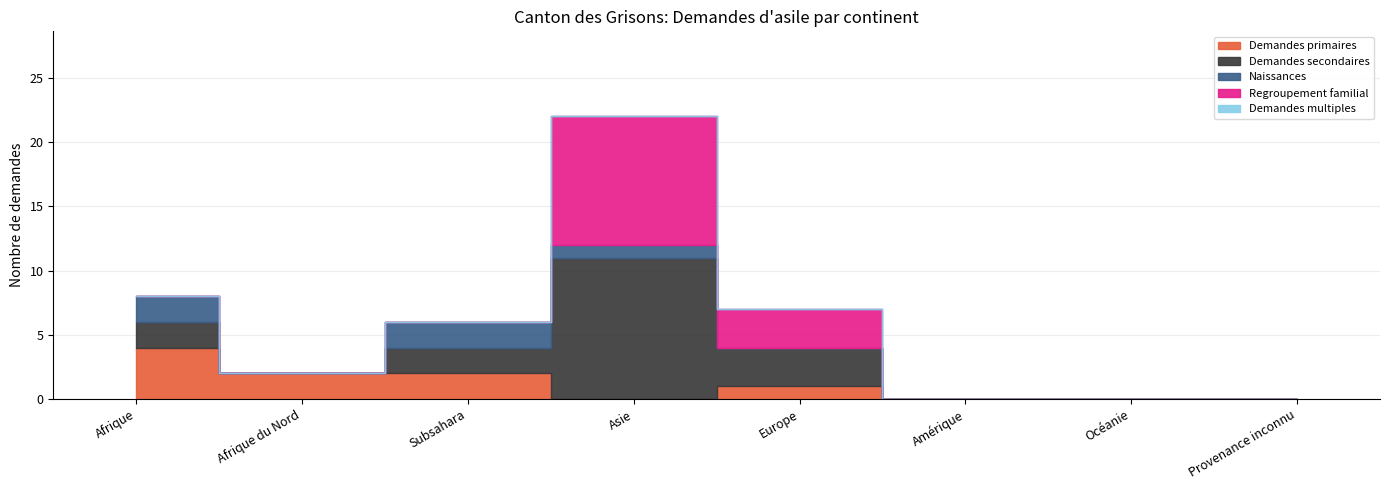

How many positive values does the Demandes primaires series have?

4